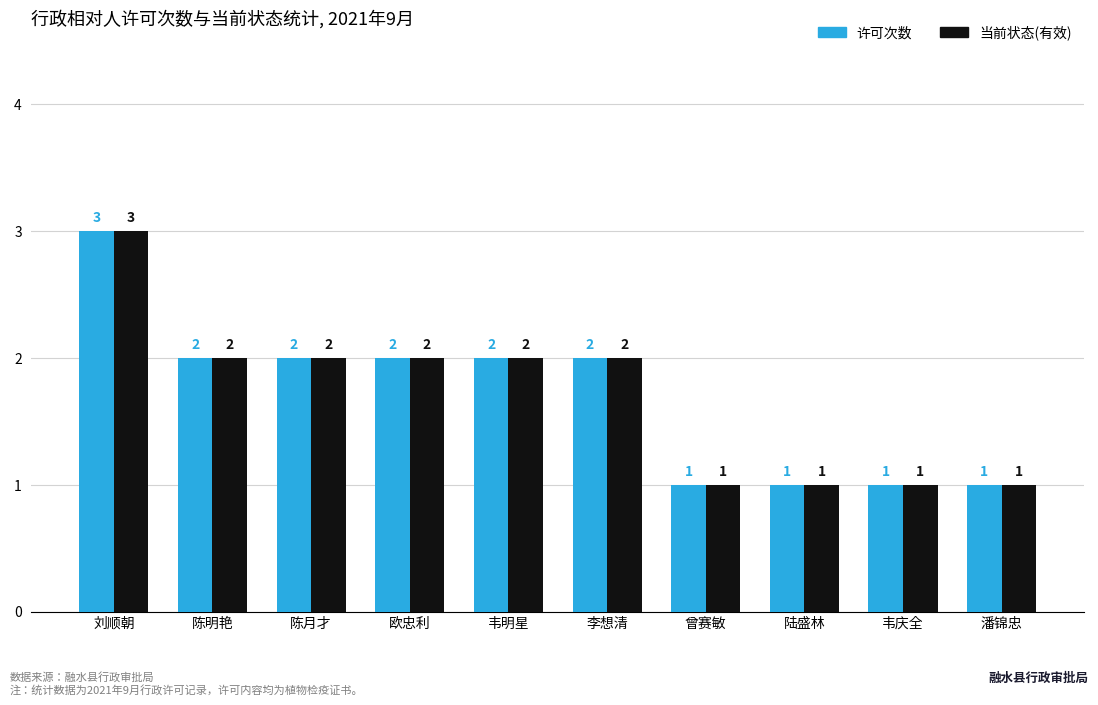

How many groups of bars are there?

10